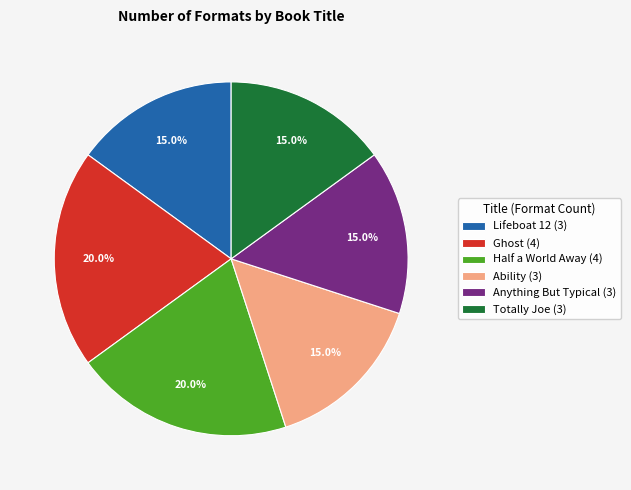

The Ability slice represents 27% of the pie. True or false?

False